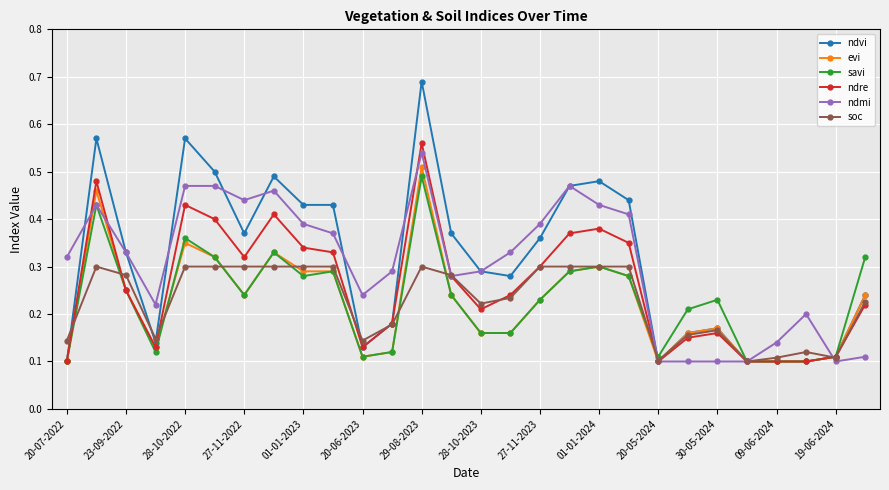

Count the ndmi values in the range 0 to 1.

28